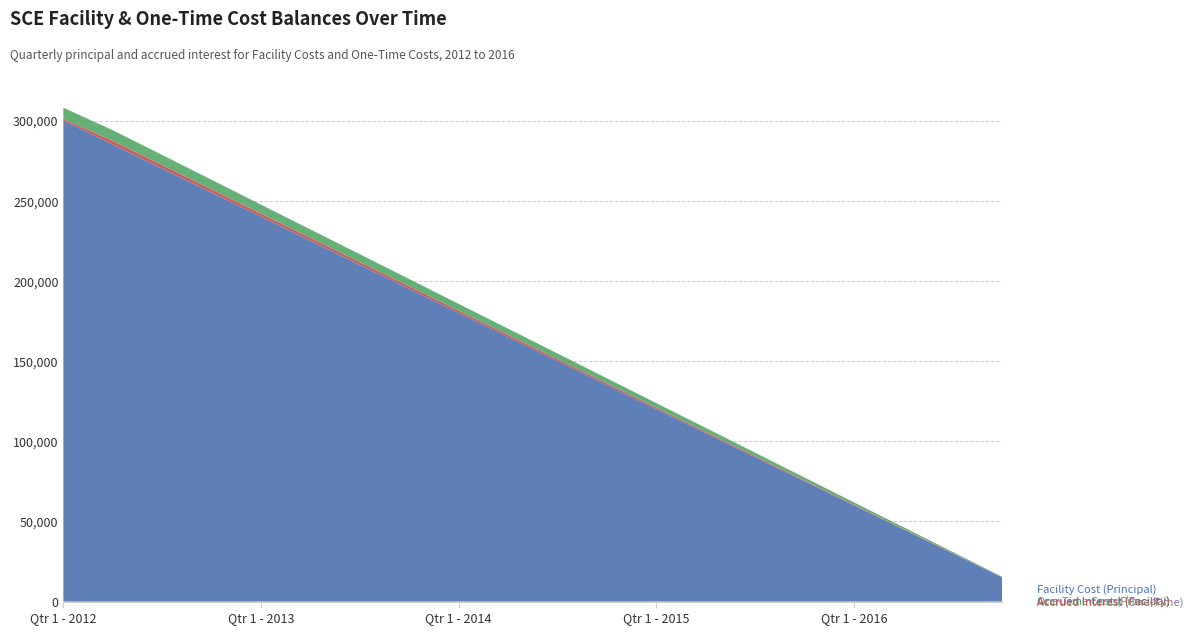

Reading left to right, list all the values displayed in this chart.

Facility Cost (Principal): Qtr 1 - 2012=300000.0	Qtr 2 - 2012=285000.0	Qtr 3 - 2012=270000.0	Qtr 4 - 2012=255000.0	Qtr 1 - 2013=240000.0	Qtr 2 - 2013=225000.0	Qtr 3 - 2013=210000.0	Qtr 4 - 2013=195000.0	Qtr 1 - 2014=180000.0	Qtr 2 - 2014=165000.0	Qtr 3 - 2014=150000.0	Qtr 4 - 2014=135000.0	Qtr 1 - 2015=120000.0	Qtr 2 - 2015=105000.0	Qtr 3 - 2015=90000.0	Qtr 4 - 2015=75000.0	Qtr 1 - 2016=60000.0	Qtr 2 - 2016=45000.0	Qtr 3 - 2016=30000.0	Qtr 4 - 2016=15000.0
Accrued Interest (Facility): Qtr 1 - 2012=1015.1	Qtr 2 - 2012=2309.3	Qtr 3 - 2012=2211.8	Qtr 4 - 2012=2088.9	Qtr 1 - 2013=1923.3	Qtr 2 - 2013=1823.1	Qtr 3 - 2013=1720.3	Qtr 4 - 2013=1597.4	Qtr 1 - 2014=1442.5	Qtr 2 - 2014=1337.0	Qtr 3 - 2014=1228.8	Qtr 4 - 2014=1105.9	Qtr 1 - 2015=961.6	Qtr 2 - 2015=850.8	Qtr 3 - 2015=737.3	Qtr 4 - 2015=614.4	Qtr 1 - 2016=486.2	Qtr 2 - 2016=364.6	Qtr 3 - 2016=245.8	Qtr 4 - 2016=122.9
One-Time Cost (Principal): Qtr 1 - 2012=7000.0	Qtr 2 - 2012=6650.0	Qtr 3 - 2012=6300.0	Qtr 4 - 2012=5950.0	Qtr 1 - 2013=5600.0	Qtr 2 - 2013=5250.0	Qtr 3 - 2013=4900.0	Qtr 4 - 2013=4550.0	Qtr 1 - 2014=4200.0	Qtr 2 - 2014=3850.0	Qtr 3 - 2014=3500.0	Qtr 4 - 2014=3150.0	Qtr 1 - 2015=2800.0	Qtr 2 - 2015=2450.0	Qtr 3 - 2015=2100.0	Qtr 4 - 2015=1750.0	Qtr 1 - 2016=1400.0	Qtr 2 - 2016=1050.0	Qtr 3 - 2016=700.0	Qtr 4 - 2016=350.0
Accrued Interest (One-Time): Qtr 1 - 2012=23.7	Qtr 2 - 2012=53.9	Qtr 3 - 2012=51.6	Qtr 4 - 2012=48.7	Qtr 1 - 2013=44.9	Qtr 2 - 2013=42.5	Qtr 3 - 2013=40.1	Qtr 4 - 2013=37.3	Qtr 1 - 2014=33.4	Qtr 2 - 2014=31.2	Qtr 3 - 2014=28.7	Qtr 4 - 2014=25.8	Qtr 1 - 2015=22.5	Qtr 2 - 2015=19.9	Qtr 3 - 2015=17.3	Qtr 4 - 2015=14.4	Qtr 1 - 2016=11.3	Qtr 2 - 2016=8.5	Qtr 3 - 2016=5.7	Qtr 4 - 2016=2.9